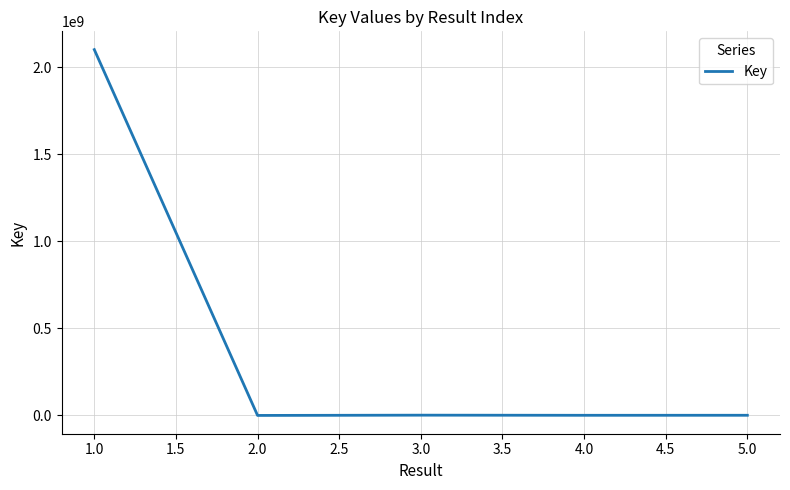

How many distinct data groups are displayed?

1